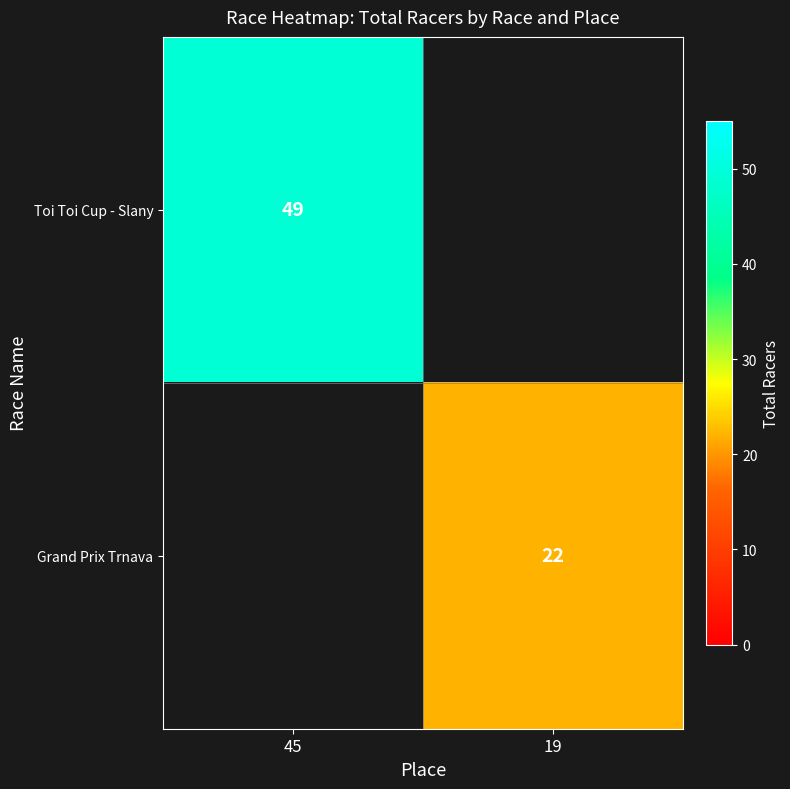

The value of Toi Toi Cup - Slany at 45 is 49. True or false?

True